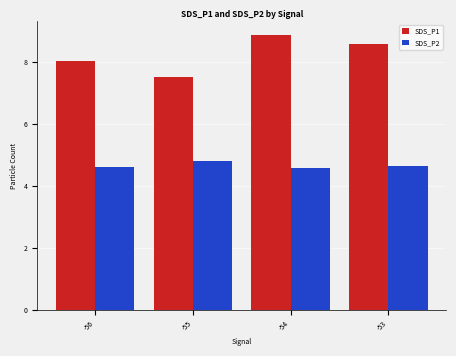

Which series has the largest range (max minus min)?

SDS_P1